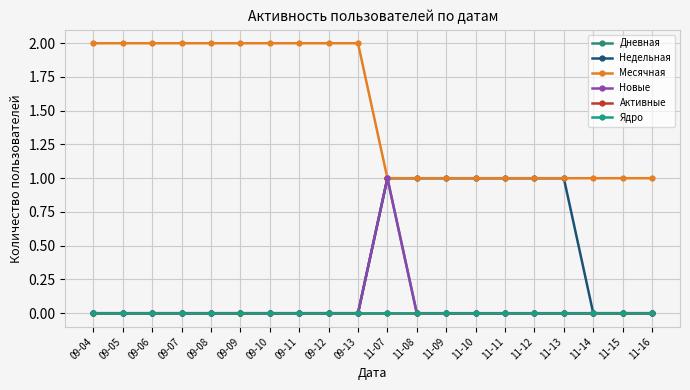

How many lines are shown in the chart?

6